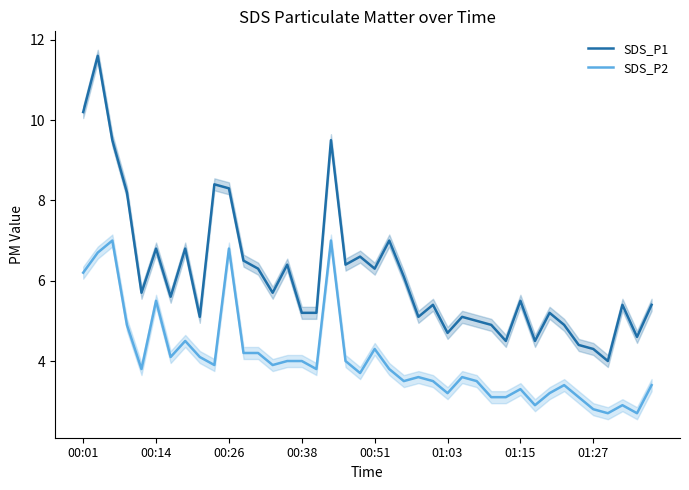

Rank the series at 00:38 from highest to lowest value.

SDS_P1, SDS_P2